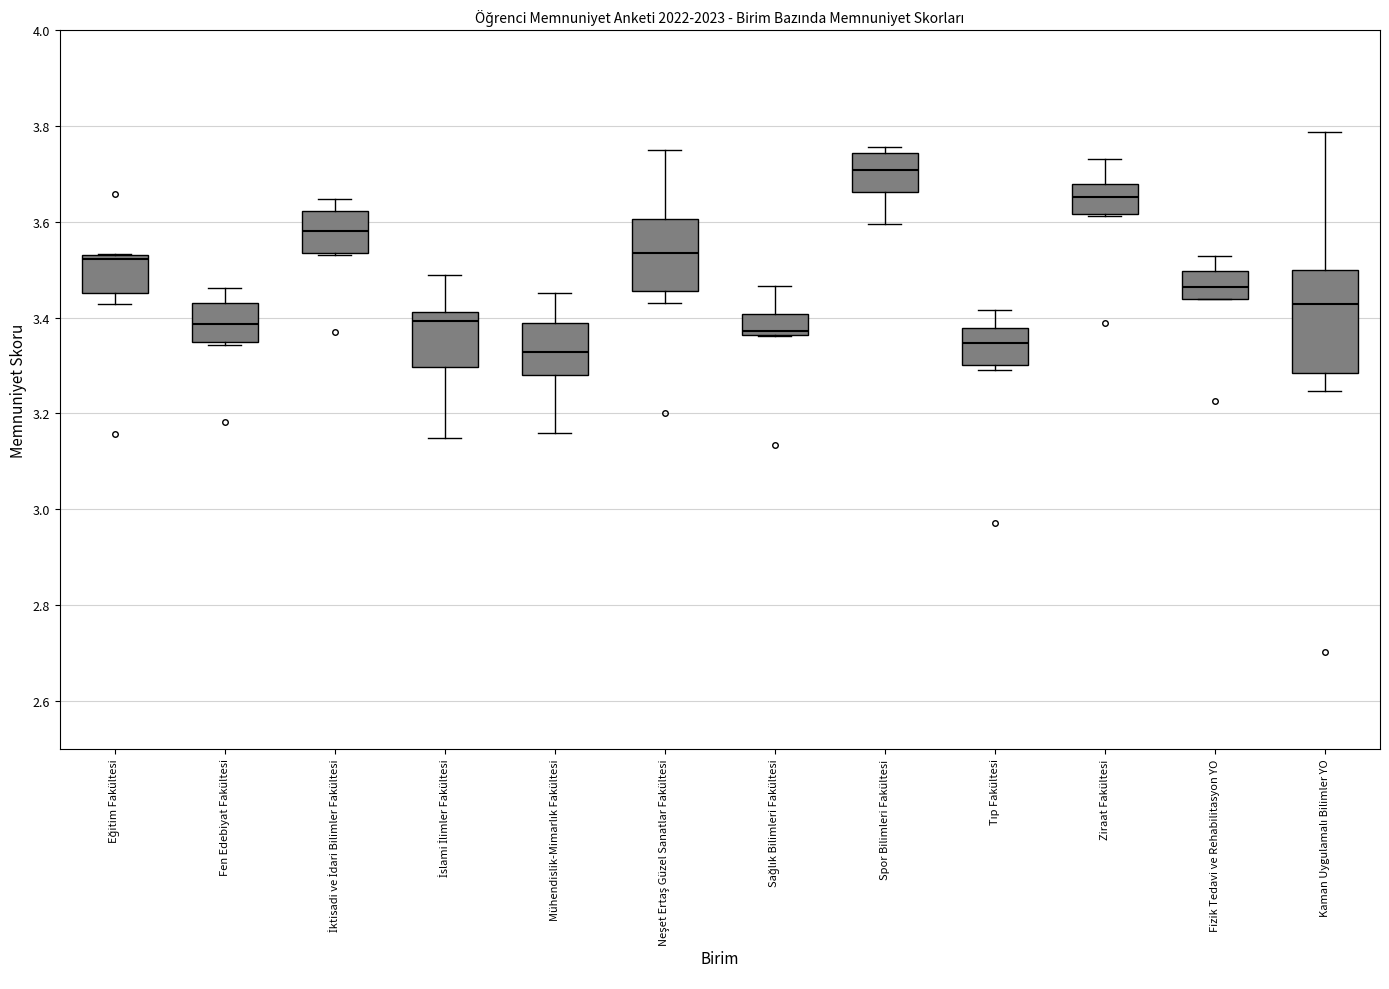

Where does the upper whisker of the box for Neşet Ertaş Güzel Sanatlar Fakültesi end on the y-axis? The values are not printed on the chart, so give them approximately, as read against the axis.

3.74